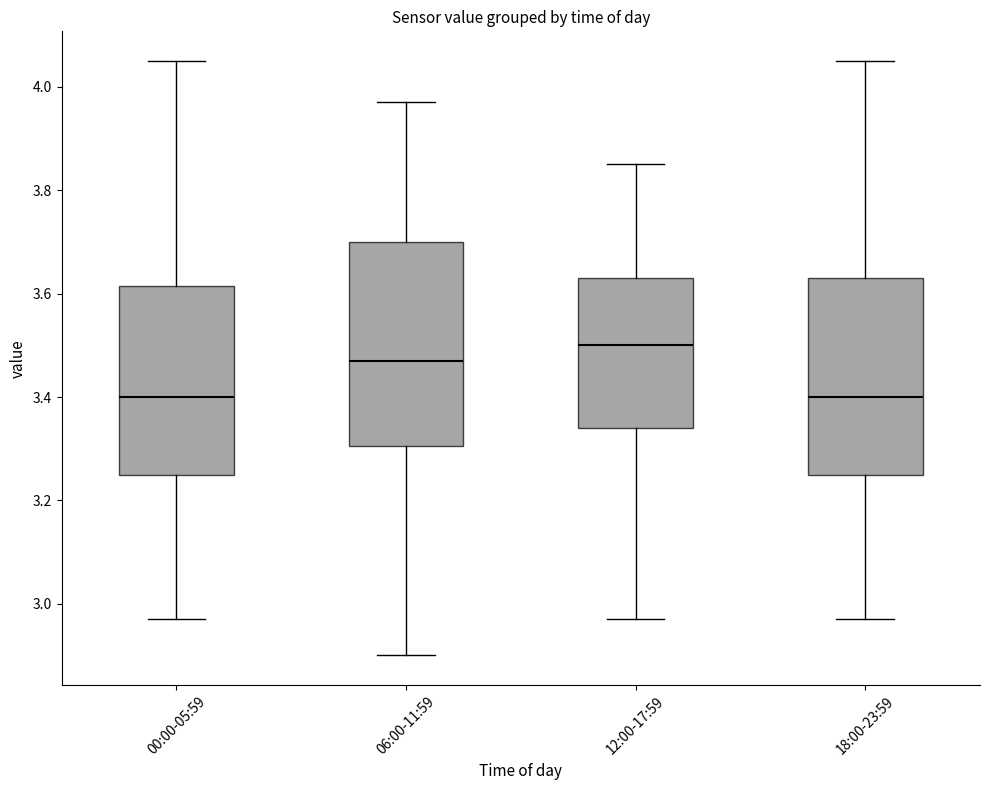

Reading left to right, read every box against the y-axis: the position of its median line, the range the box covers, and the ends of its whiskers. The values are not printed on the chart, so give them approximately, as read against the axis.

00:00-05:59: median 3.40, box 3.26 to 3.62, whiskers 2.98 to 4.06
06:00-11:59: median 3.48, box 3.30 to 3.70, whiskers 2.90 to 3.98
12:00-17:59: median 3.50, box 3.34 to 3.64, whiskers 2.98 to 3.86
18:00-23:59: median 3.40, box 3.26 to 3.64, whiskers 2.98 to 4.06